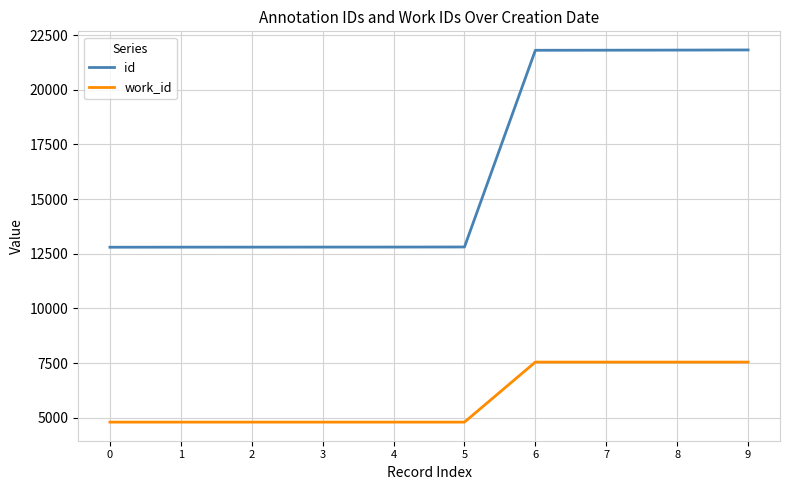

Rank the series at 3 from lowest to highest value.

work_id, id